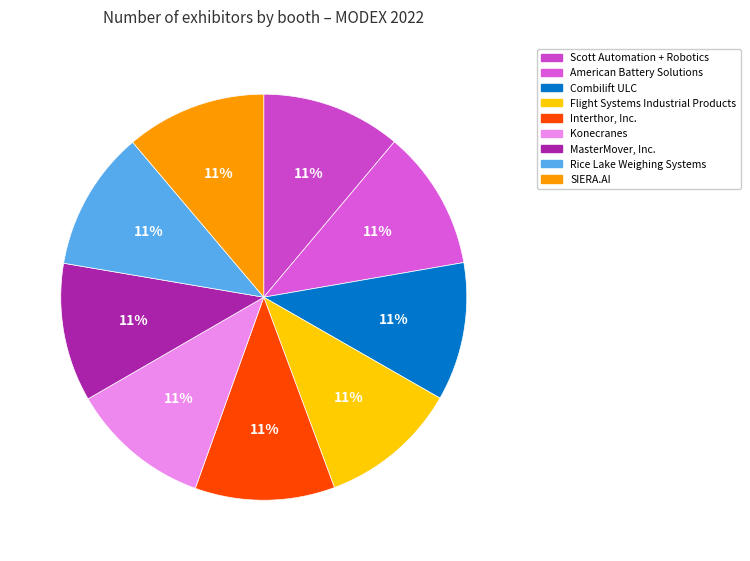

Rank the categories by value from highest to lowest.

SIERA.AI, Konecranes, American Battery Solutions, Rice Lake Weighing Systems, Interthor, Inc., Scott Automation + Robotics, Flight Systems Industrial Products, MasterMover, Inc., Combilift ULC